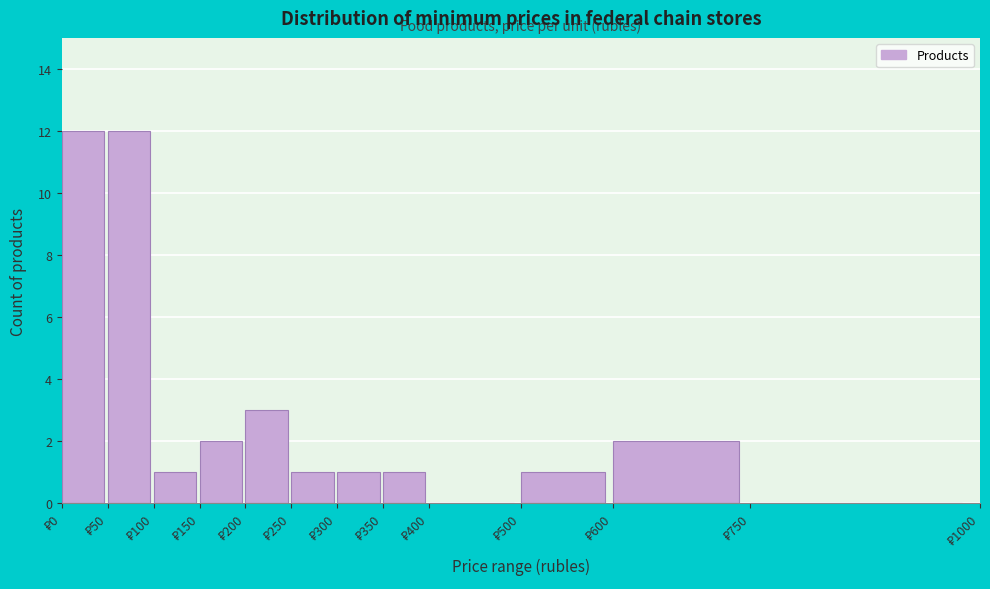

Reading left to right, transcribe this chart: for each bar, give the range it covers on the x-axis and its height. The values are not printed on the chart, so give them approximately, as read against the axis.

0 to 50: 12
50 to 100: 12
100 to 150: 1
150 to 200: 2
200 to 250: 3
250 to 300: 1
300 to 350: 1
350 to 400: 1
400 to 500: 0
500 to 600: 1
600 to 750: 2
750 to 1000: 0